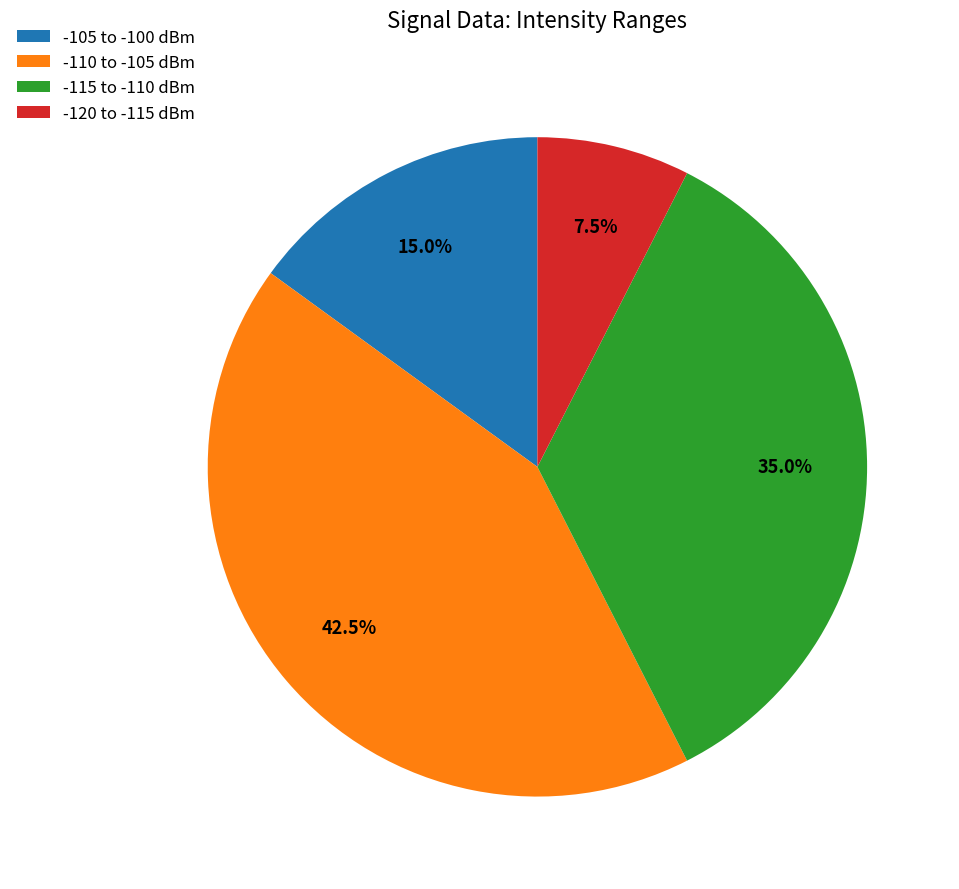

What percentage is NOT represented by -110 to -105 dBm?

57.5%